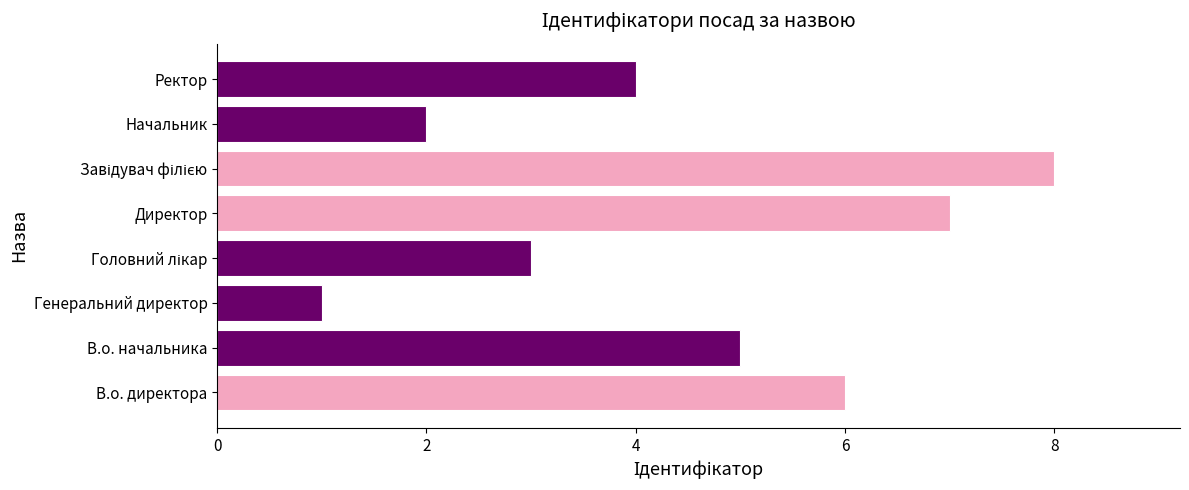

What is the difference between the second highest and second lowest values?

5